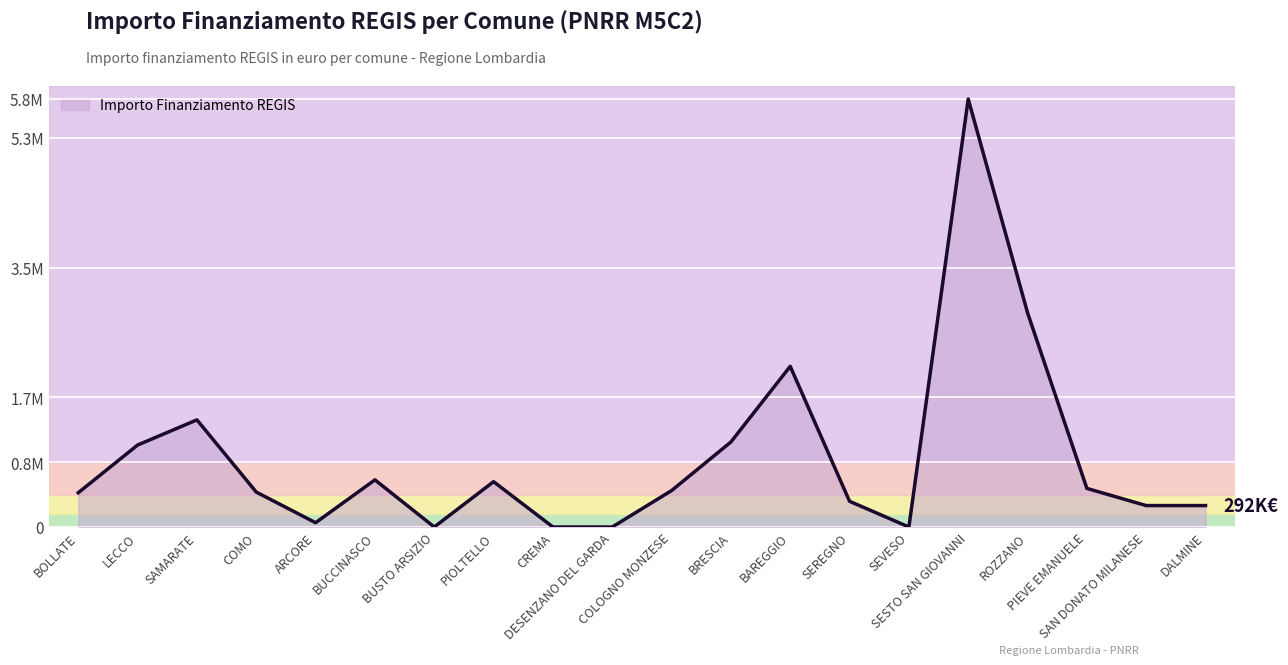

Is this an area chart (filled region under the line)?

Yes